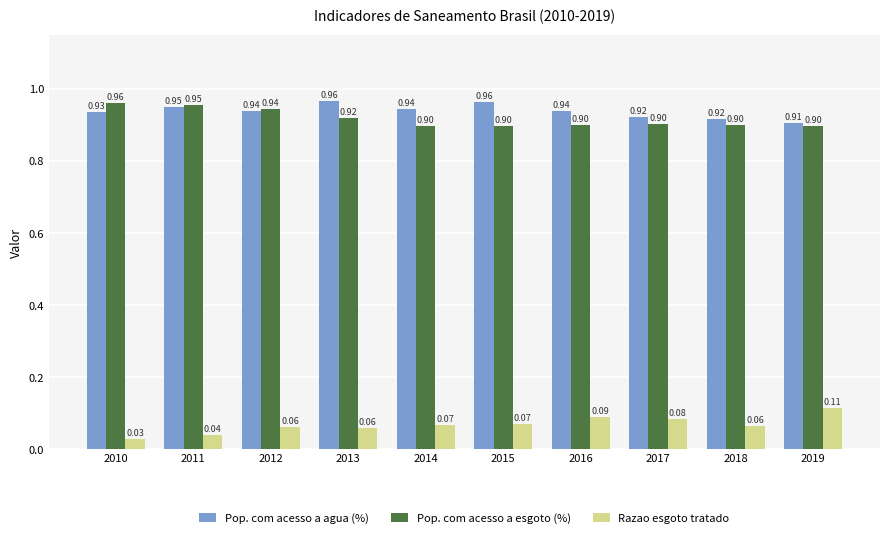

What is the sum of all Pop. com acesso a esgoto (%) values?

9.2